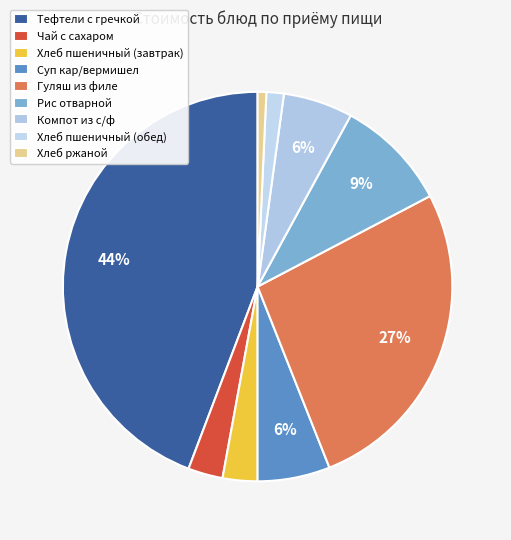

What percentage do Хлеб ржаной and Гуляш из филе together represent?

27.4%